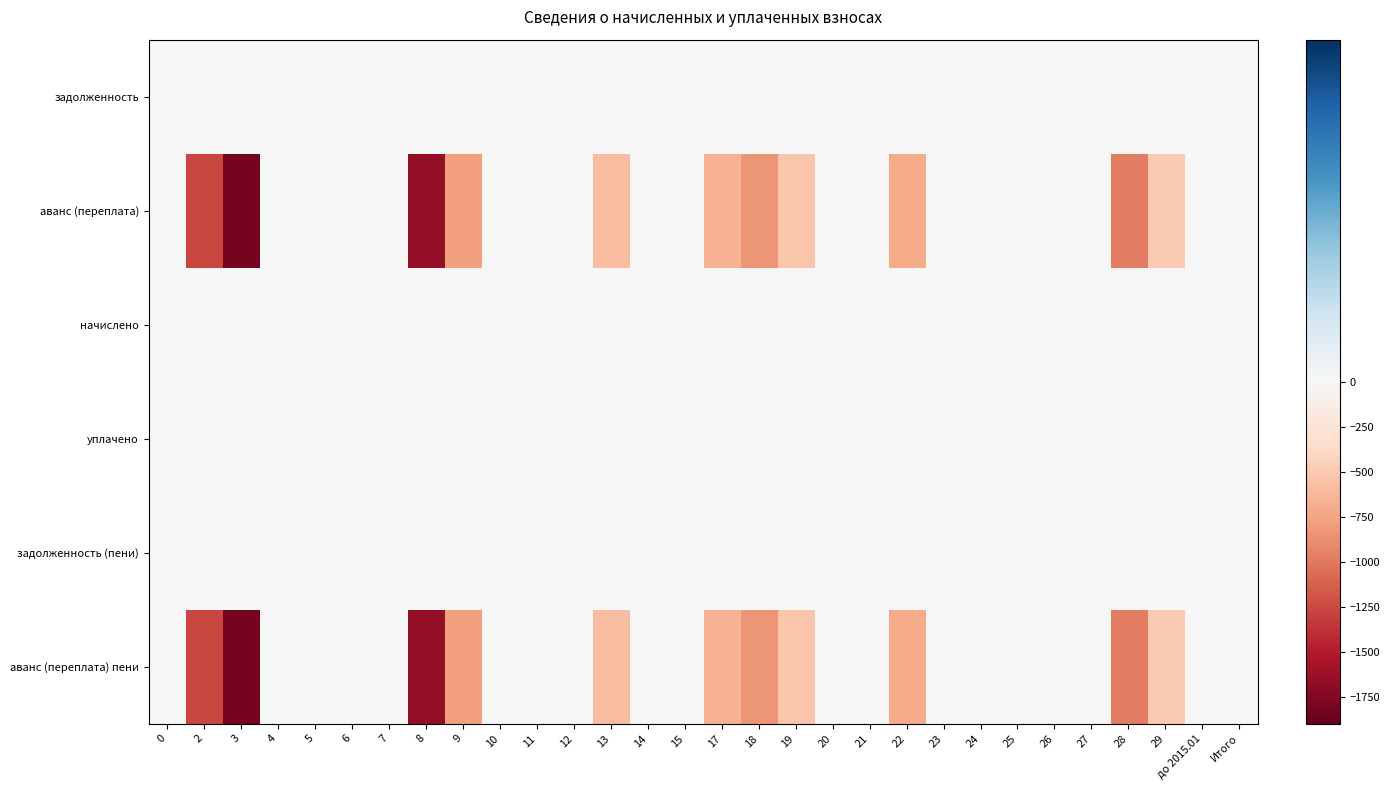

Reading left to right, transcribe all the data shown in this chart.

задолженность: 0=0.0	2=0.0	3=0.0	4=0.0	5=0.0	6=0.0	7=0.0	8=0.0	9=0.0	10=0.0	11=0.0	12=0.0	13=0.0	14=0.0	15=0.0	17=0.0	18=0.0	19=0.0	20=0.0	21=0.0	22=0.0	23=0.0	24=0.0	25=0.0	26=0.0	27=0.0	28=0.0	29=0.0	до 2015.01=0.0	Итого=0.0
аванс (переплата): 0=0.0	2=-1266.2	3=-1819.7	4=0.0	5=0.0	6=0.0	7=0.0	8=-1670.1	9=-785.4	10=0.0	11=0.0	12=0.0	13=-582.8	14=0.0	15=0.0	17=-654.2	18=-836.4	19=-523.6	20=0.0	21=0.0	22=-709.2	23=0.0	24=0.0	25=0.0	26=0.0	27=0.0	28=-968.3	29=-500.0	до 2015.01=0.0	Итого=0.0
начислено: 0=0.0	2=0.0	3=0.0	4=0.0	5=0.0	6=0.0	7=0.0	8=0.0	9=0.0	10=0.0	11=0.0	12=0.0	13=0.0	14=0.0	15=0.0	17=0.0	18=0.0	19=0.0	20=0.0	21=0.0	22=0.0	23=0.0	24=0.0	25=0.0	26=0.0	27=0.0	28=0.0	29=0.0	до 2015.01=0.0	Итого=0.0
уплачено: 0=0.0	2=0.0	3=0.0	4=0.0	5=0.0	6=0.0	7=0.0	8=0.0	9=0.0	10=0.0	11=0.0	12=0.0	13=0.0	14=0.0	15=0.0	17=0.0	18=0.0	19=0.0	20=0.0	21=0.0	22=0.0	23=0.0	24=0.0	25=0.0	26=0.0	27=0.0	28=0.0	29=0.0	до 2015.01=0.0	Итого=0.0
задолженность (пени): 0=0.0	2=0.0	3=0.0	4=0.0	5=0.0	6=0.0	7=0.0	8=0.0	9=0.0	10=0.0	11=0.0	12=0.0	13=0.0	14=0.0	15=0.0	17=0.0	18=0.0	19=0.0	20=0.0	21=0.0	22=0.0	23=0.0	24=0.0	25=0.0	26=0.0	27=0.0	28=0.0	29=0.0	до 2015.01=0.0	Итого=0.0
аванс (переплата) пени: 0=0.0	2=-1266.2	3=-1819.7	4=0.0	5=0.0	6=0.0	7=0.0	8=-1670.1	9=-785.4	10=0.0	11=0.0	12=0.0	13=-582.8	14=0.0	15=0.0	17=-654.2	18=-836.4	19=-523.6	20=0.0	21=0.0	22=-709.2	23=0.0	24=0.0	25=0.0	26=0.0	27=0.0	28=-968.3	29=-500.0	до 2015.01=0.0	Итого=0.0